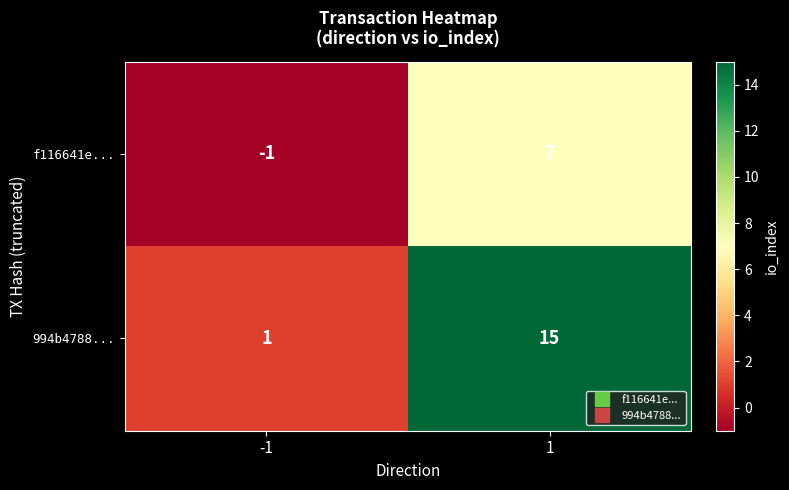

At which category does the chart reach its peak across all series?

1